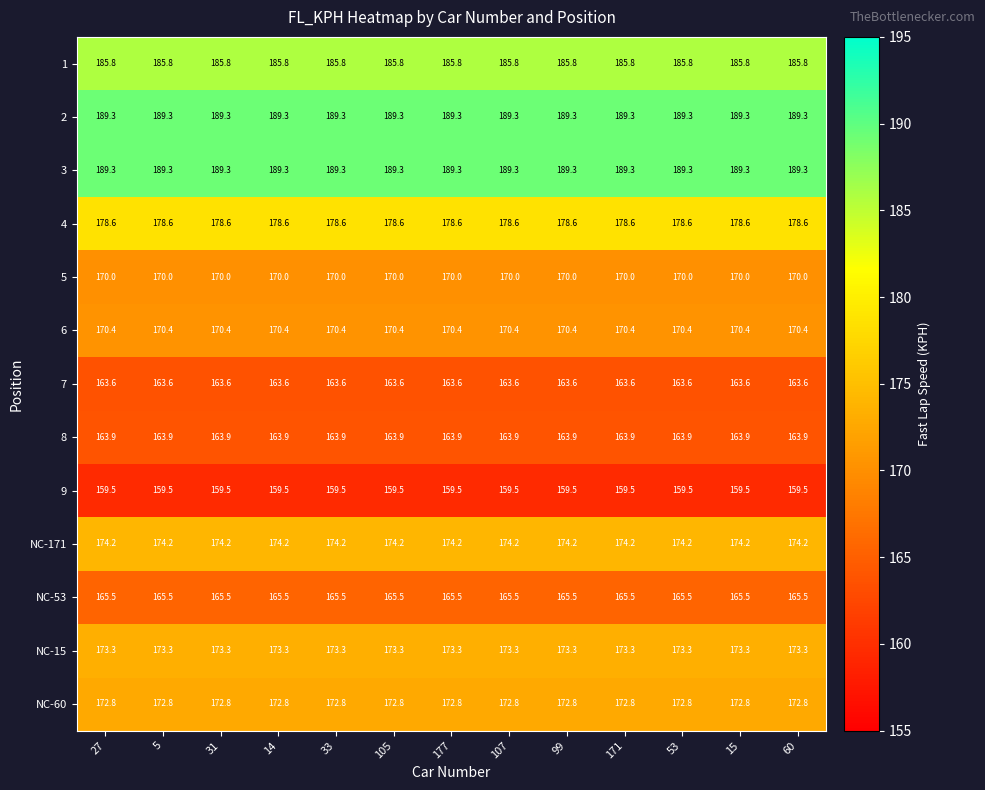

What is the approximate value of 4 at 107?

178.6